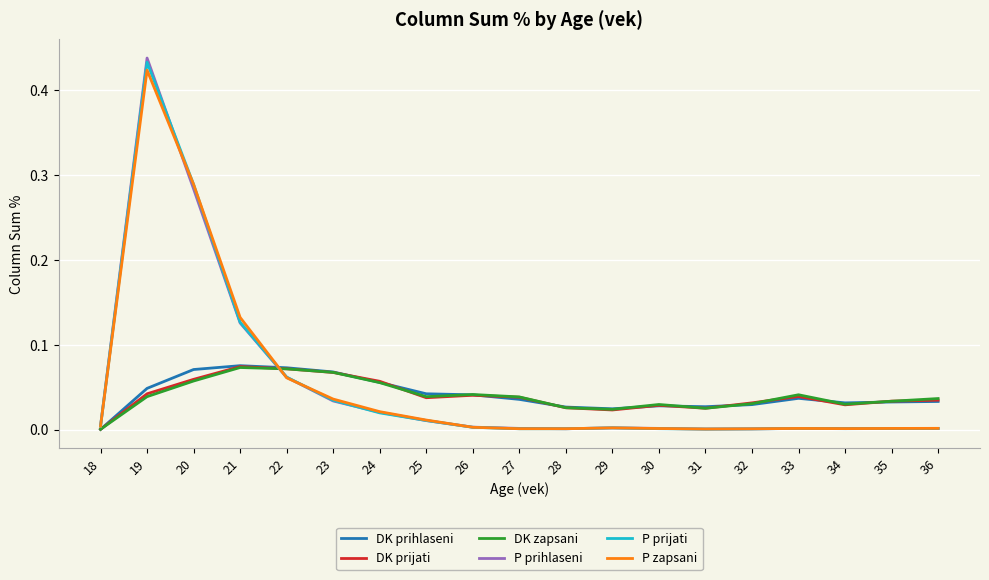

Is the value of P prijati at 32 greater than the value of DK prihlaseni at 36?

No